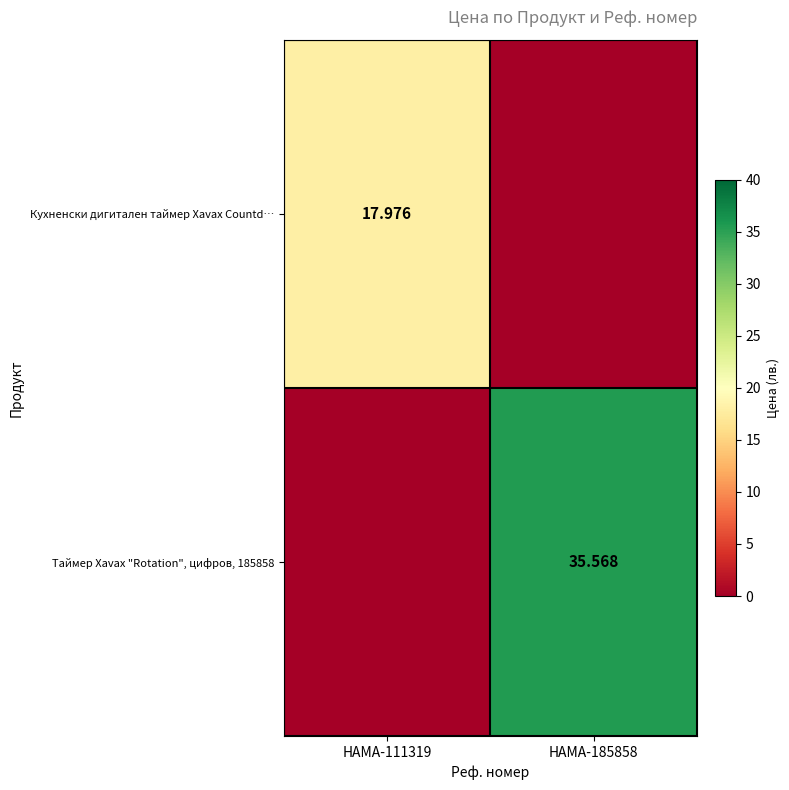

True or false: Кухненски дигитален таймер Xavax Countd… has a value of 0.0 at HAMA-185858.

True